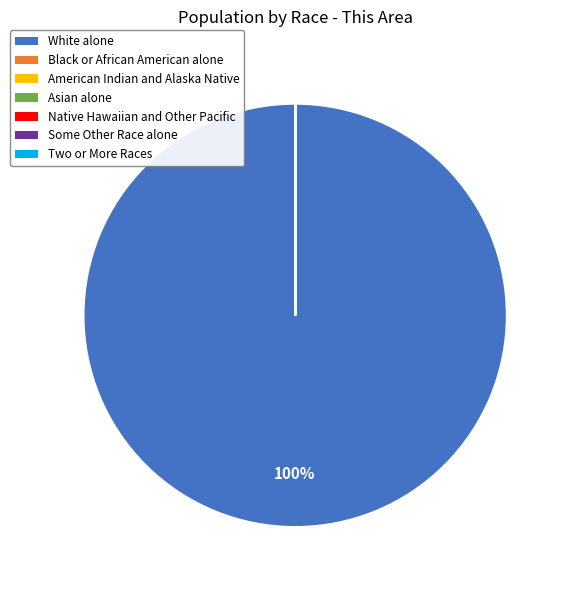

What is the largest slice in the pie chart?

White alone